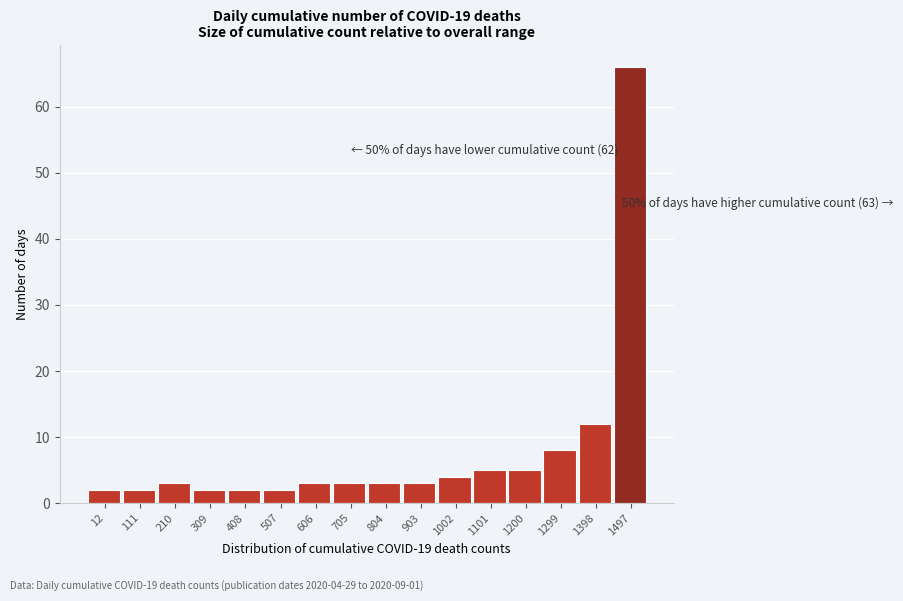

Reading left to right, extract all data points from this chart.

2	2	3	2	2	2	3	3	3	3	4	5	5	8	12	66